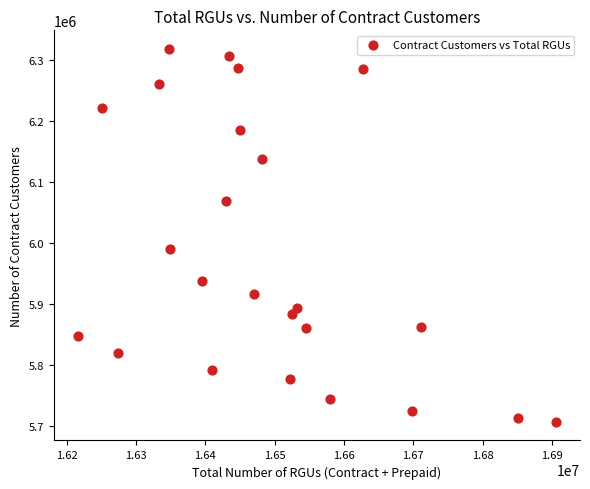

What is the range of X values (max minus min)?

690005